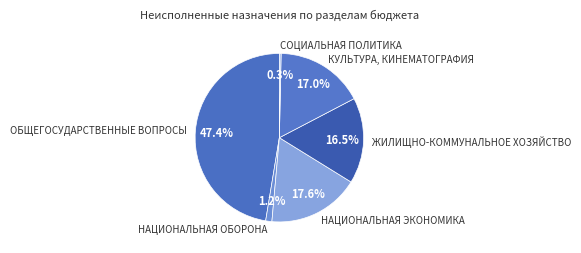

To the nearest percent, what is the average slice percentage?

17%